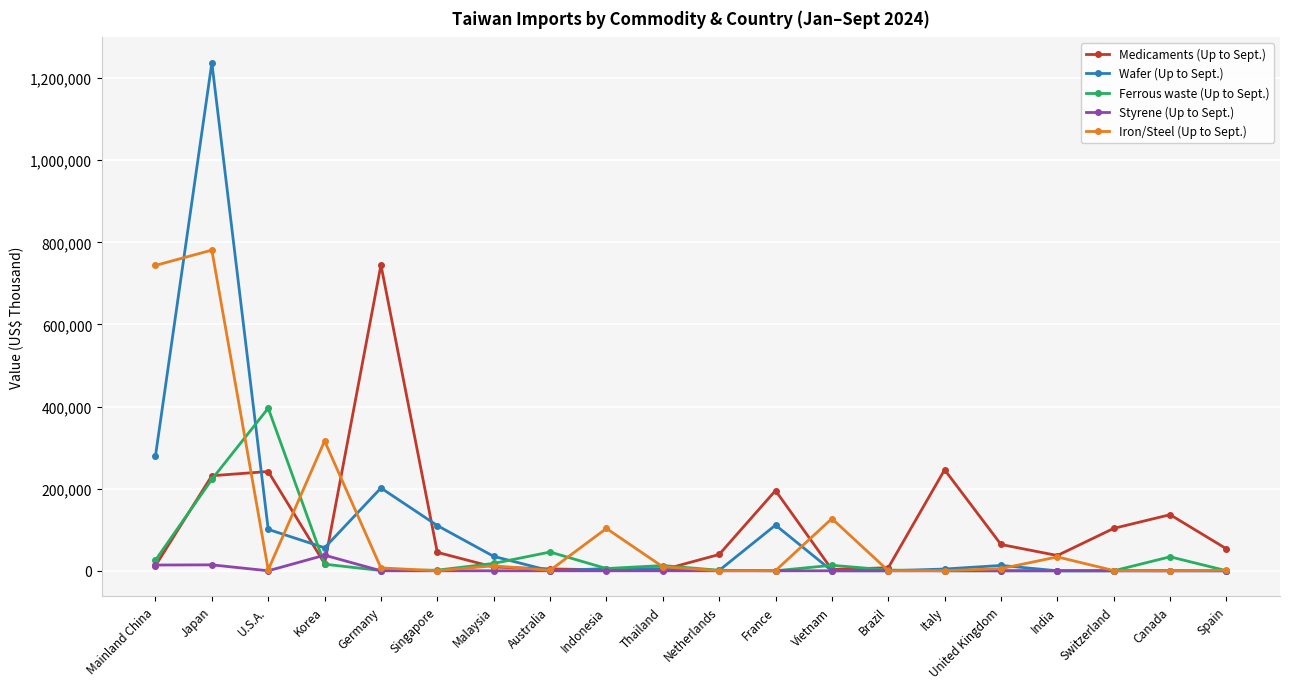

What is the minimum value for Medicaments (Up to Sept.)?

2297